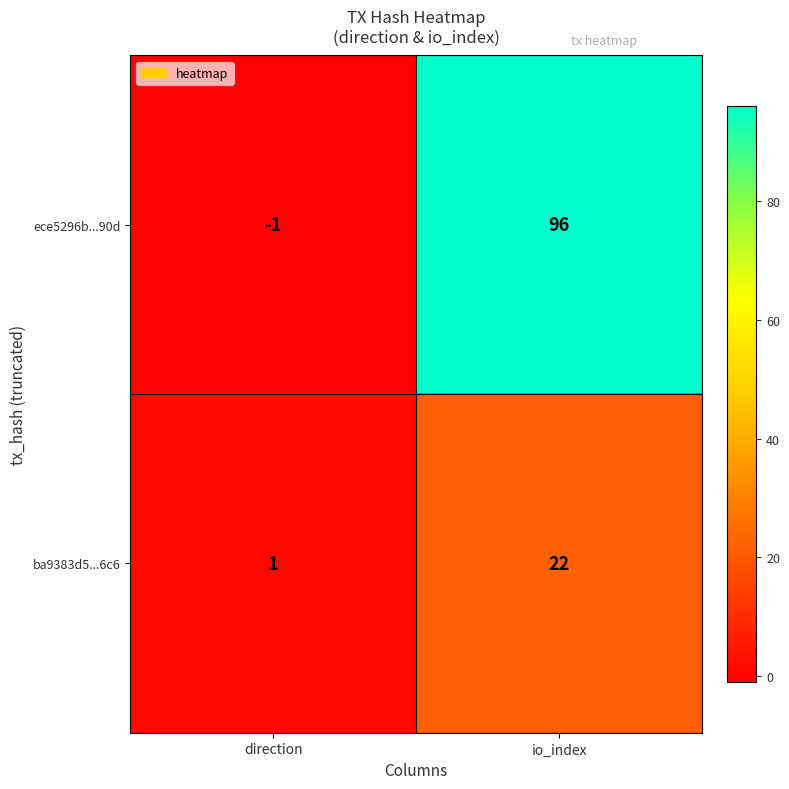

At which category does the chart reach its peak across all series?

io_index